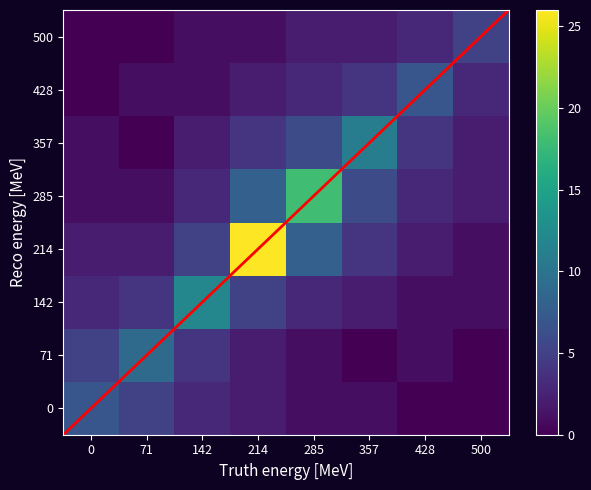

Rank the categories by 0 value from highest to lowest.

0, 71, 142, 214, 285, 357, 428, 500